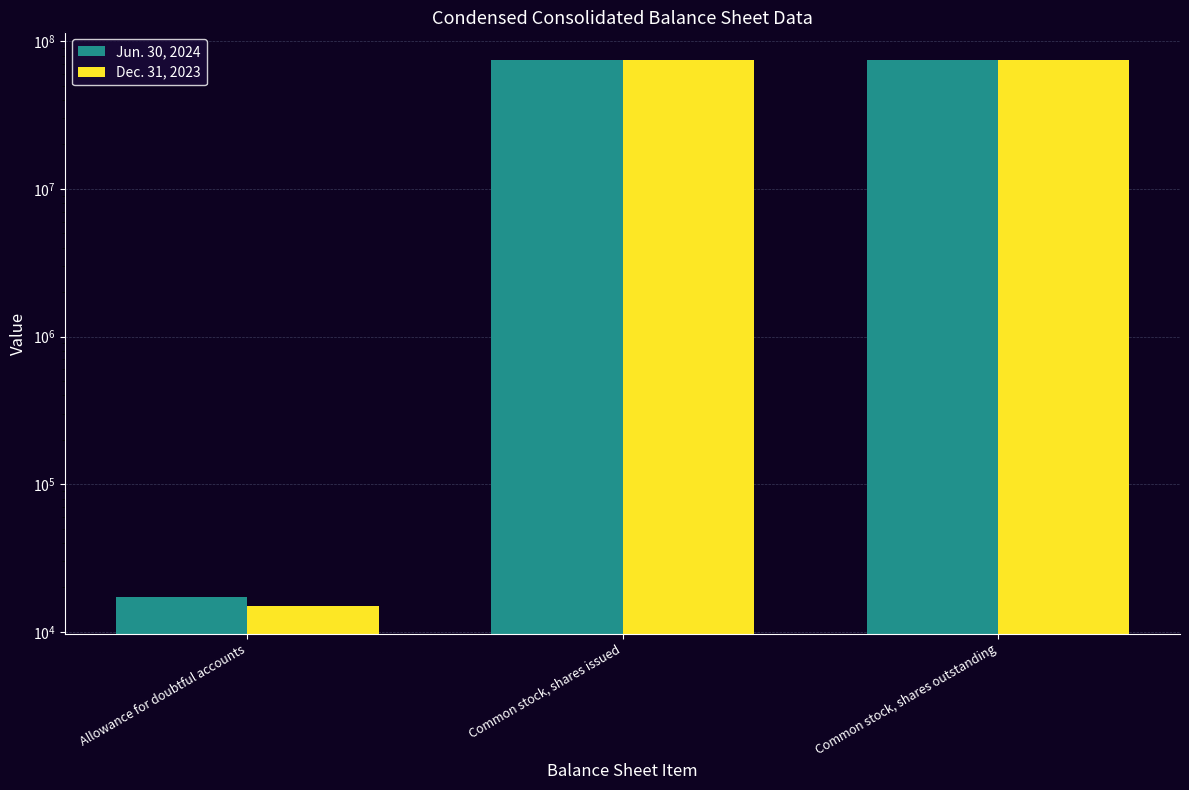

Rank the categories by Jun. 30, 2024 value from lowest to highest.

Allowance for doubtful accounts, Common stock, shares issued, Common stock, shares outstanding